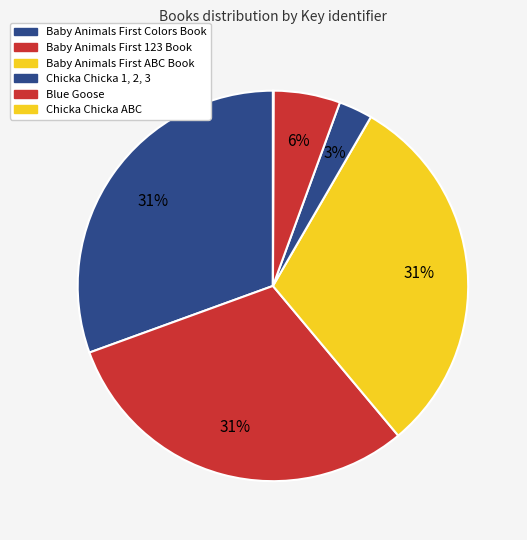

To the nearest percent, what is the average slice percentage?

17%